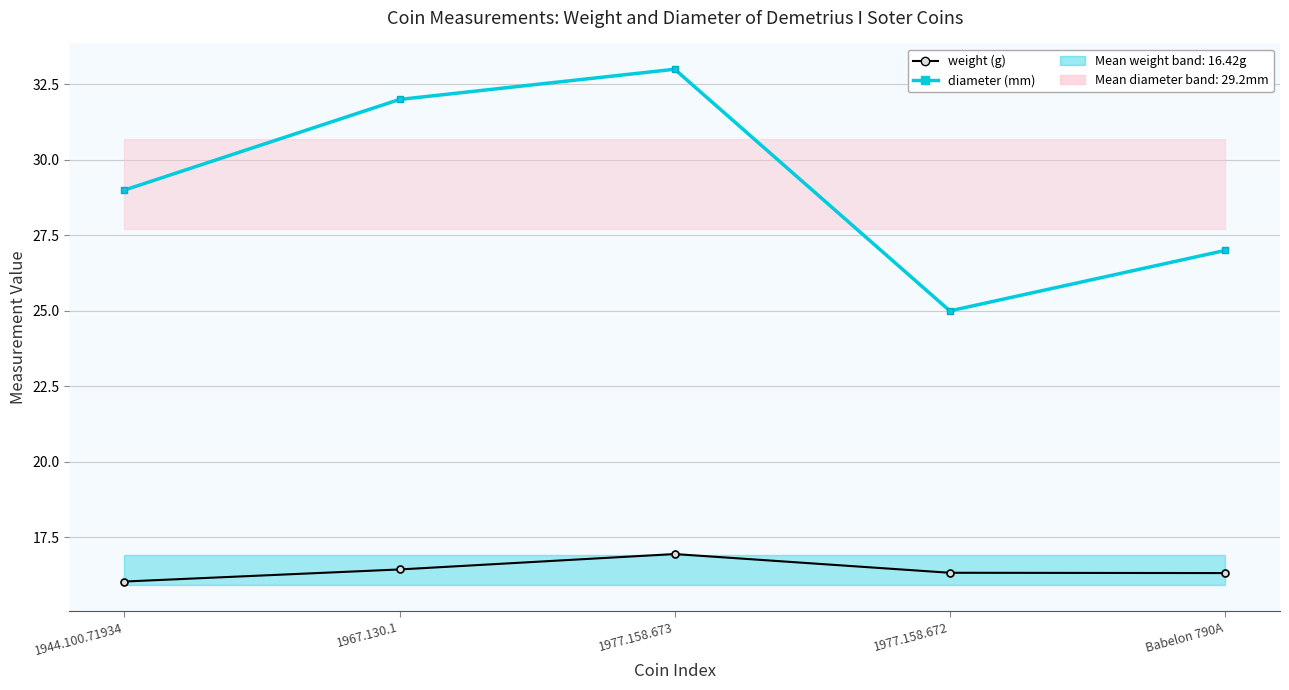

What is the label of the 3rd point from the left?

1977.158.673